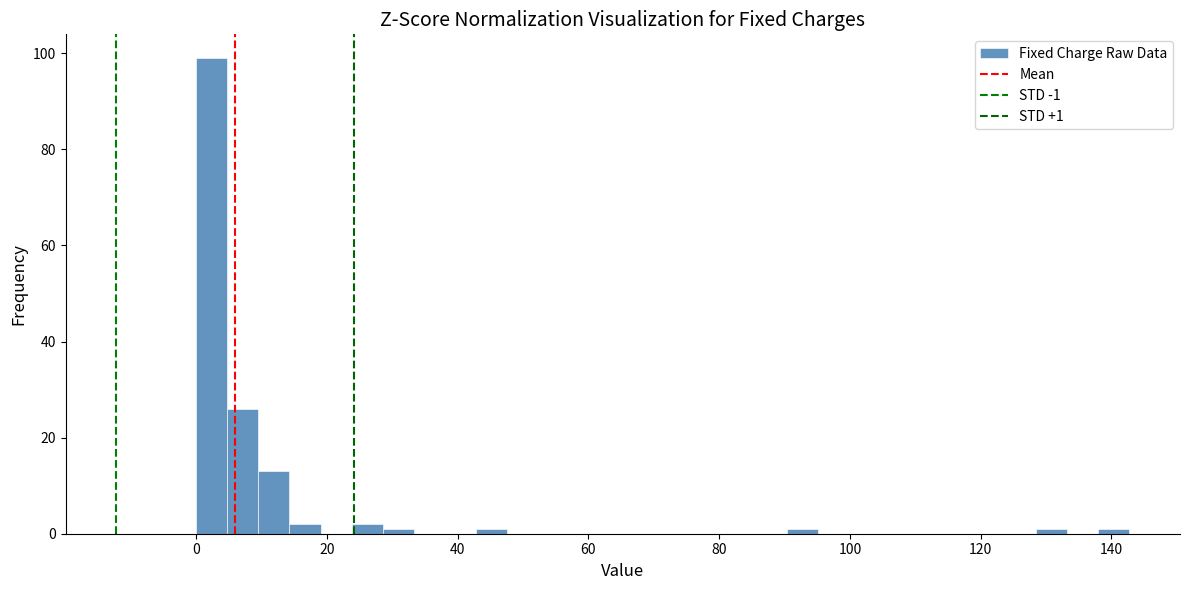

Read against the x-axis, roughly where is the centre of the tallest bar?

2